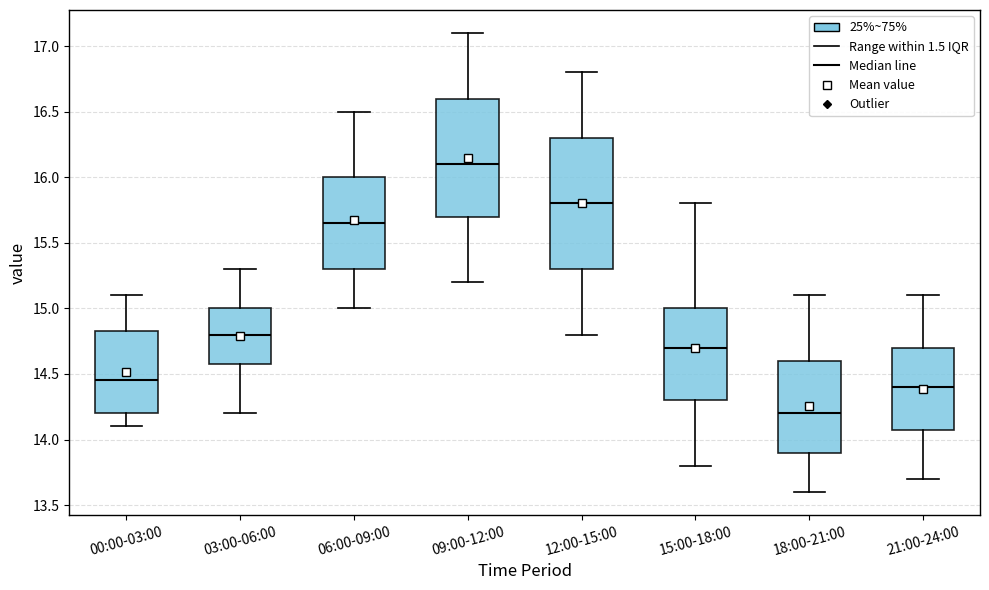

Reading left to right, transcribe this box plot: for each box, give where its median line is, the range the box spans, and where its two whiskers end, as read against the y-axis. The values are not printed on the chart, so give them approximately, as read against the axis.

00:00-03:00: median 14.45, box 14.20 to 14.85, whiskers 14.10 to 15.10
03:00-06:00: median 14.80, box 14.60 to 15.00, whiskers 14.20 to 15.30
06:00-09:00: median 15.65, box 15.30 to 16.00, whiskers 15.00 to 16.50
09:00-12:00: median 16.10, box 15.70 to 16.60, whiskers 15.20 to 17.10
12:00-15:00: median 15.80, box 15.30 to 16.30, whiskers 14.80 to 16.80
15:00-18:00: median 14.70, box 14.30 to 15.00, whiskers 13.80 to 15.80
18:00-21:00: median 14.20, box 13.90 to 14.60, whiskers 13.60 to 15.10
21:00-24:00: median 14.40, box 14.10 to 14.70, whiskers 13.70 to 15.10